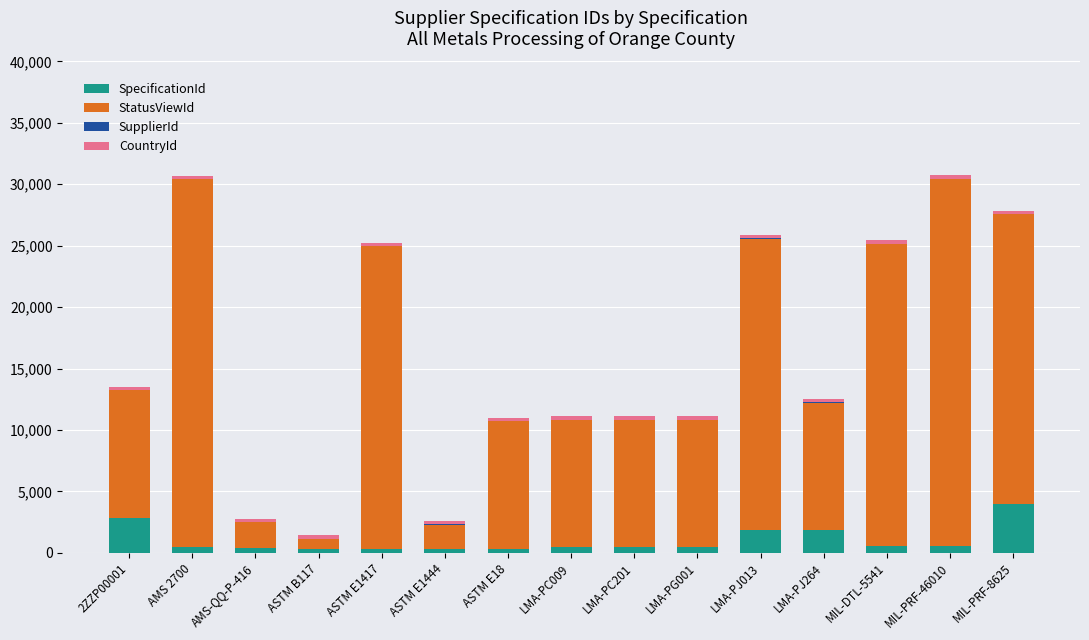

At which label does SpecificationId reach its peak?

MIL-PRF-8625